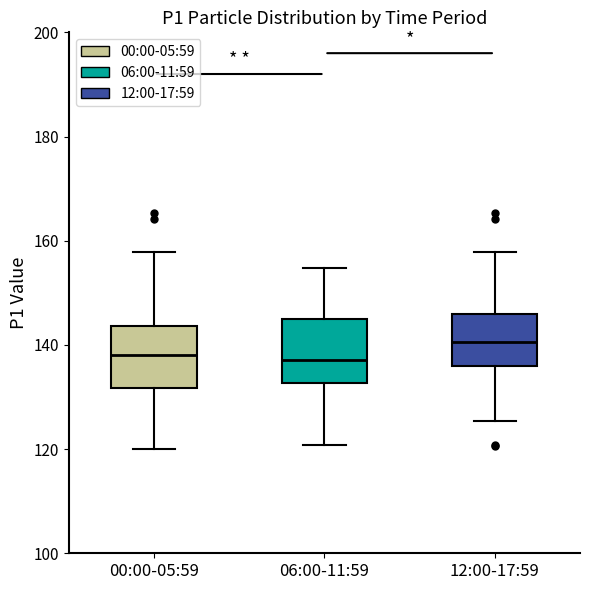

Where does the median line of the box for 00:00-05:59 sit on the y-axis? The values are not printed on the chart, so give them approximately, as read against the axis.

138